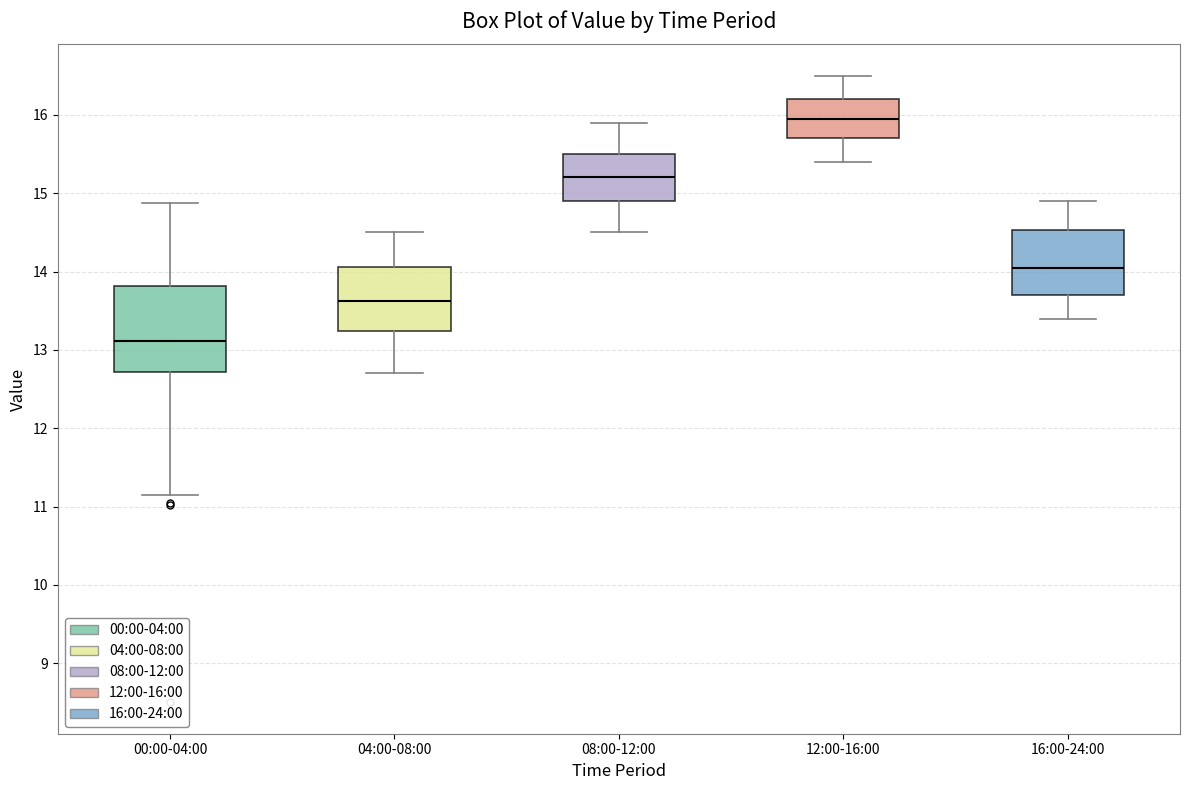

Reading left to right, transcribe this box plot: for each box, give where its median line is, the range the box spans, and where its two whiskers end, as read against the y-axis. The values are not printed on the chart, so give them approximately, as read against the axis.

00:00-04:00: median 13.1, box 12.7 to 13.8, whiskers 11.2 to 14.9
04:00-08:00: median 13.6, box 13.2 to 14.1, whiskers 12.7 to 14.5
08:00-12:00: median 15.2, box 14.9 to 15.5, whiskers 14.5 to 15.9
12:00-16:00: median 16.0, box 15.7 to 16.2, whiskers 15.4 to 16.5
16:00-24:00: median 14.1, box 13.7 to 14.5, whiskers 13.4 to 14.9